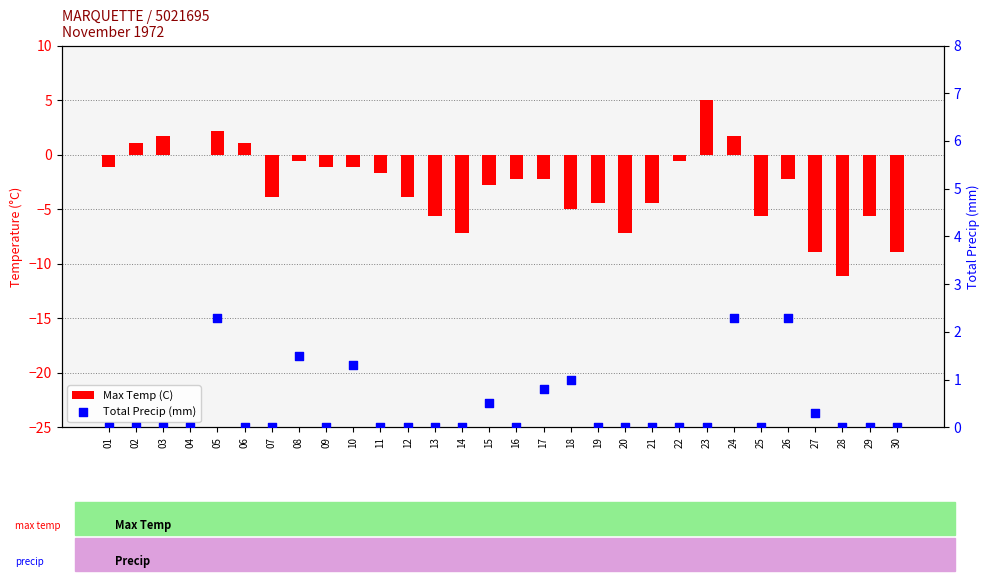

What are all the series names shown in the legend?

Max Temp (C), Total Precip (mm)